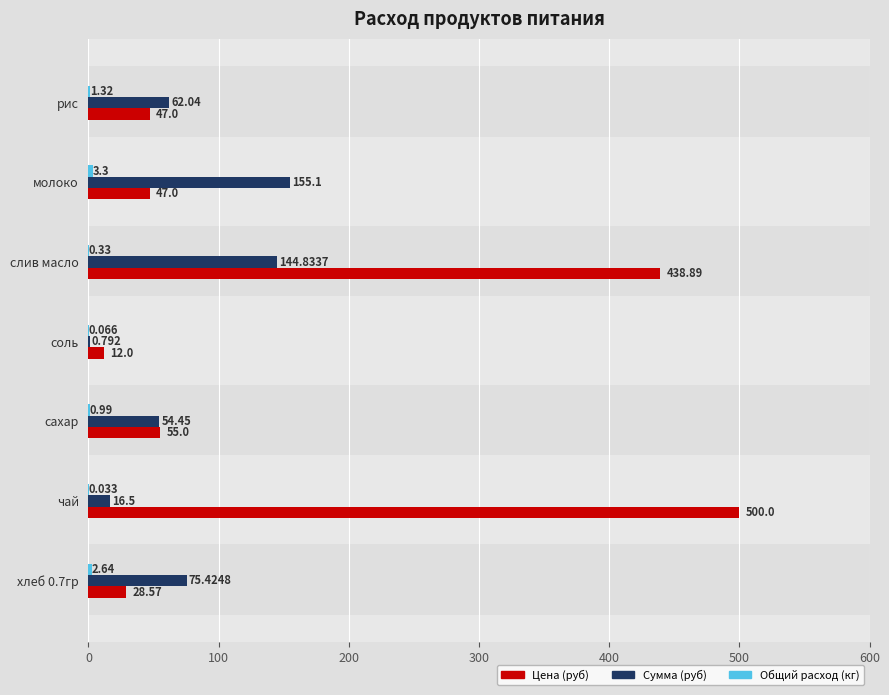

Between чай and слив масло, which series saw the biggest shift?

Сумма (руб)